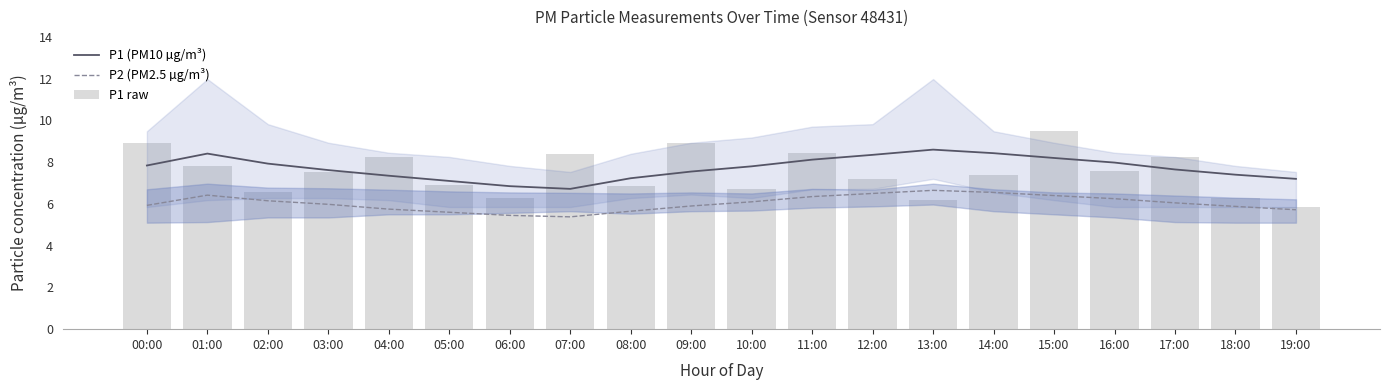

How many groups of bars are there?

20